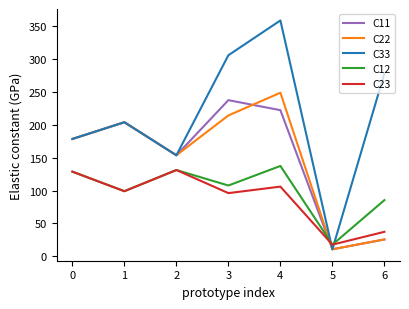

What are all the series names shown in the legend?

C11, C22, C33, C12, C23